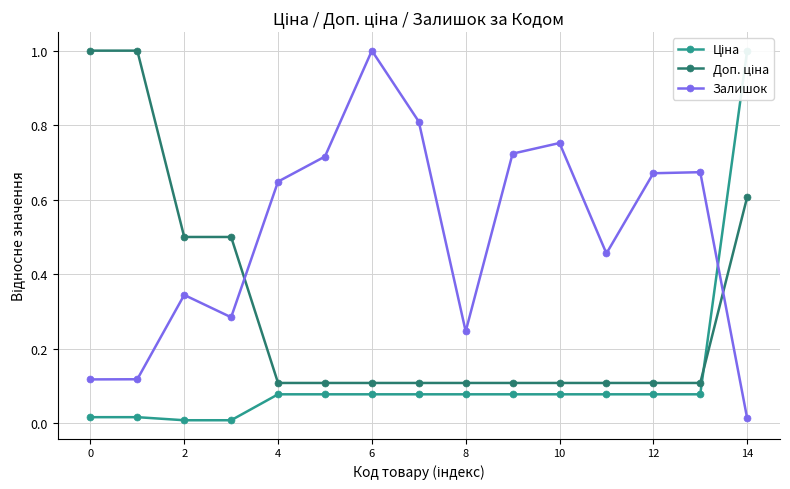

How many interior local peaks does the Залишок series have?

4